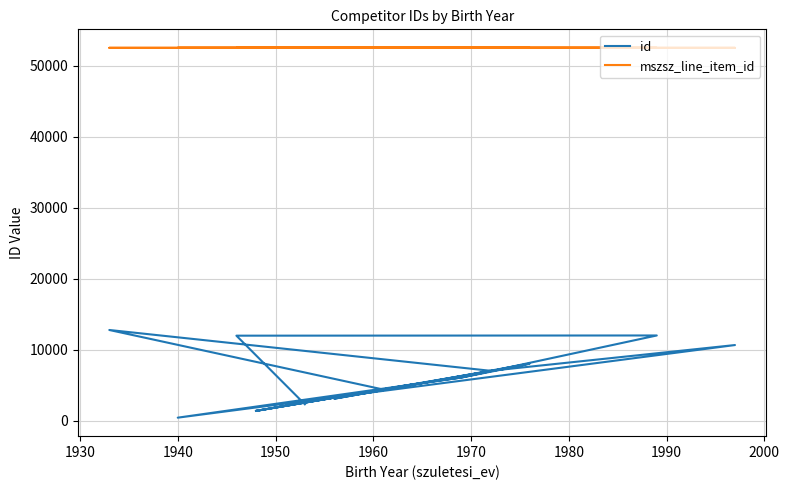

Which series has the largest range (max minus min)?

id